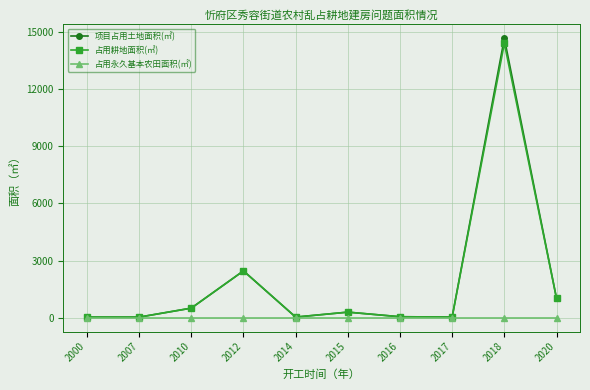

What is the value of the 项目占用土地面积(㎡) point at the 1st from the left?

28.0